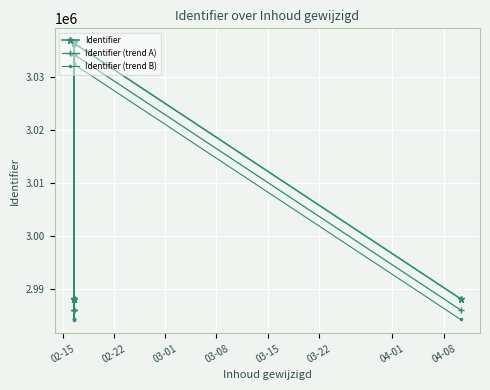

What is the difference between the maximum and second lowest values in the Identifier (trend A) series?

48230.2